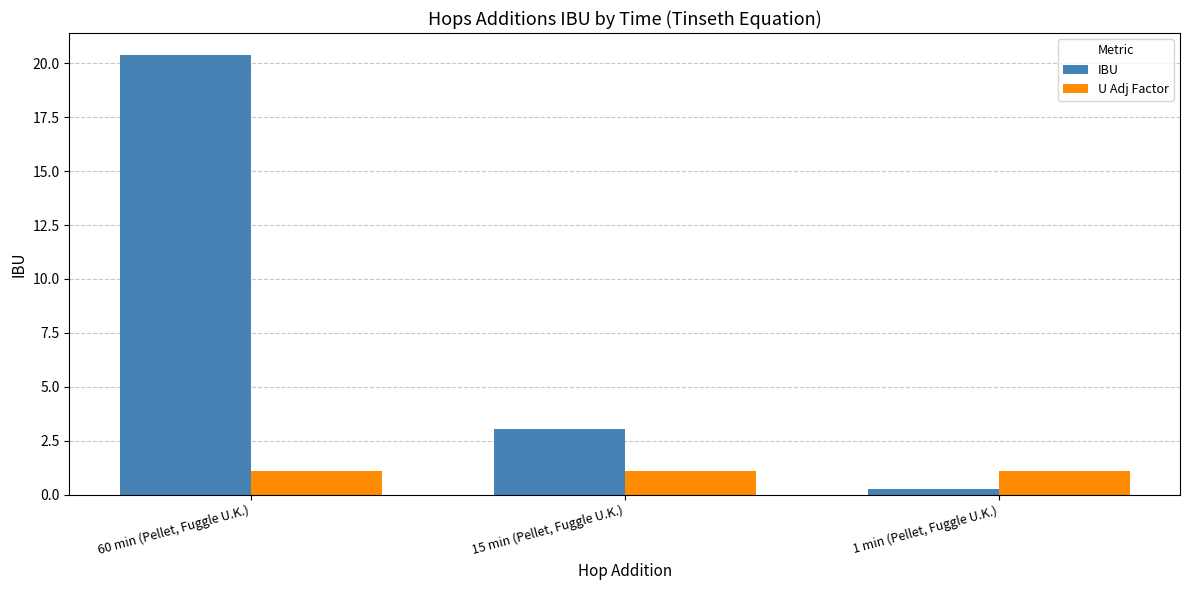

What are all the series names shown in the legend?

IBU, U Adj Factor